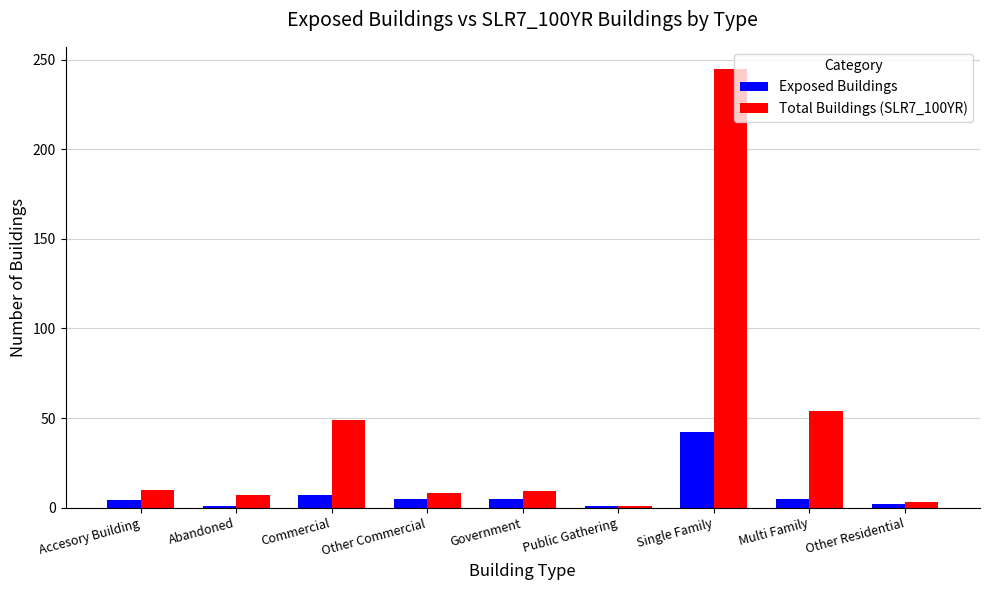

Rank the series at Other Commercial from lowest to highest value.

Exposed Buildings, Total Buildings (SLR7_100YR)